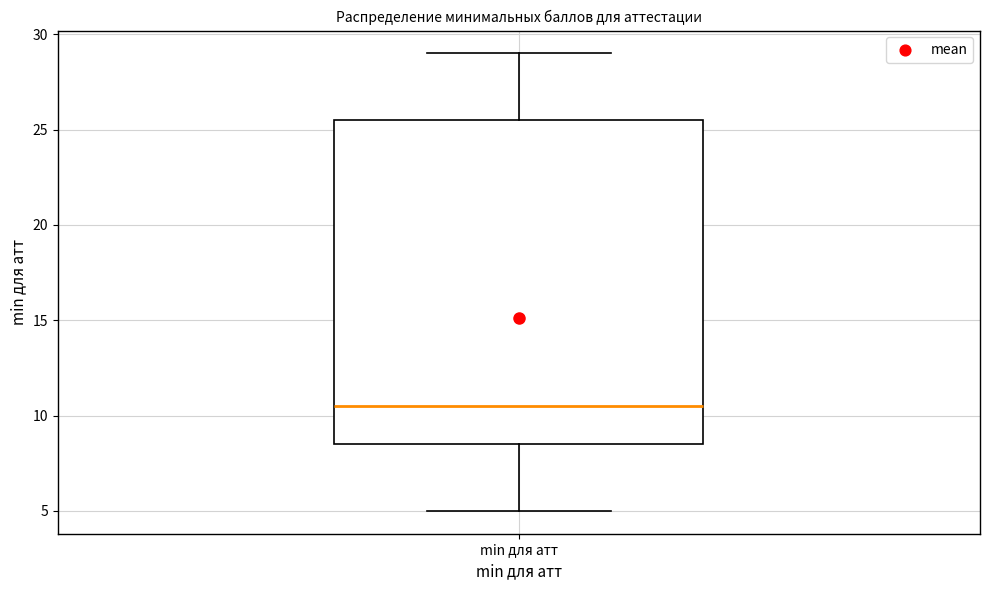

Where is the upper edge of the box for min для атт on the y-axis? The values are not printed on the chart, so give them approximately, as read against the axis.

25.5